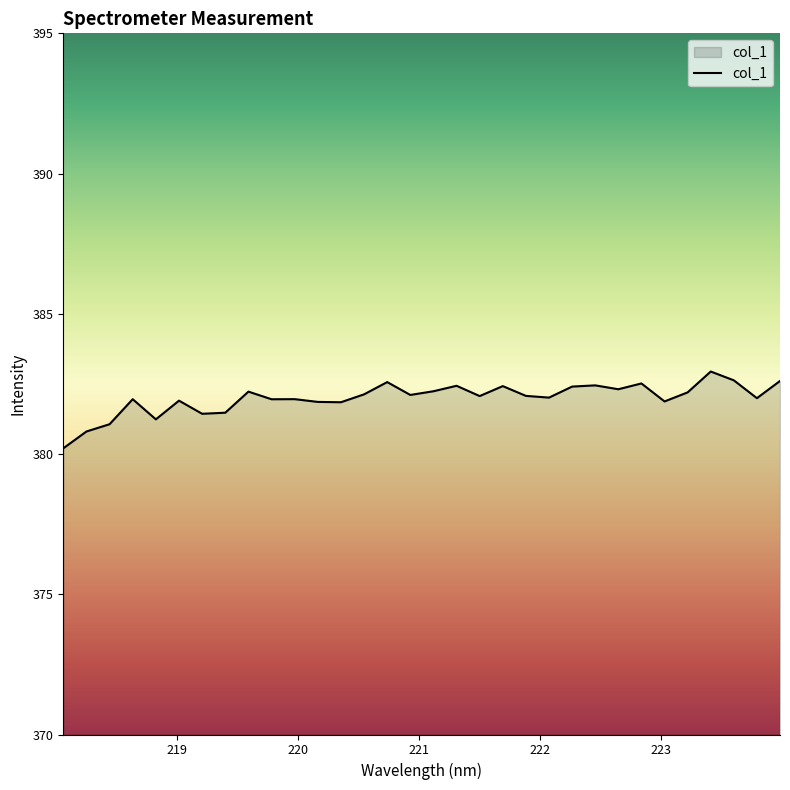

What is the smallest value displayed?

380.2